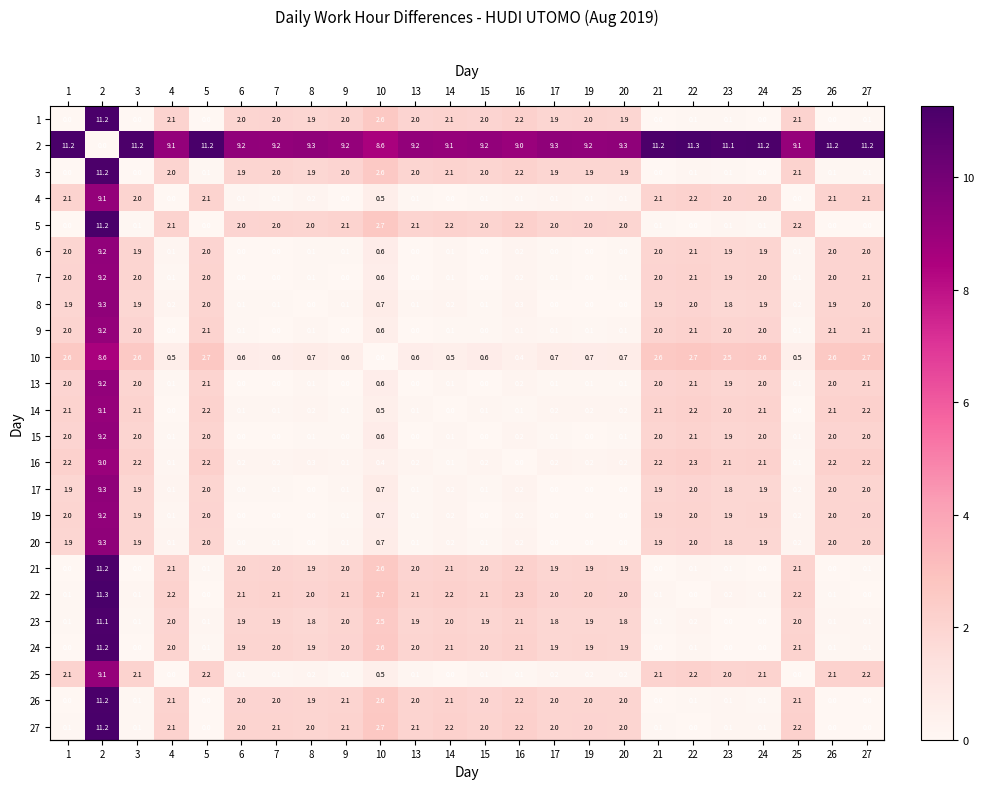

What is the difference between the highest and lowest values at 17?

9.3